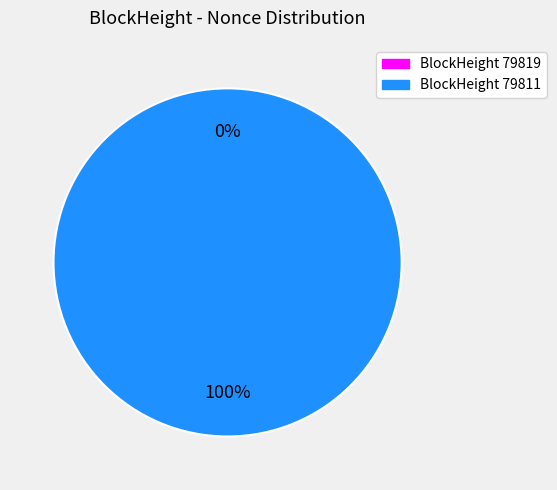

Does any single category account for the majority?

Yes